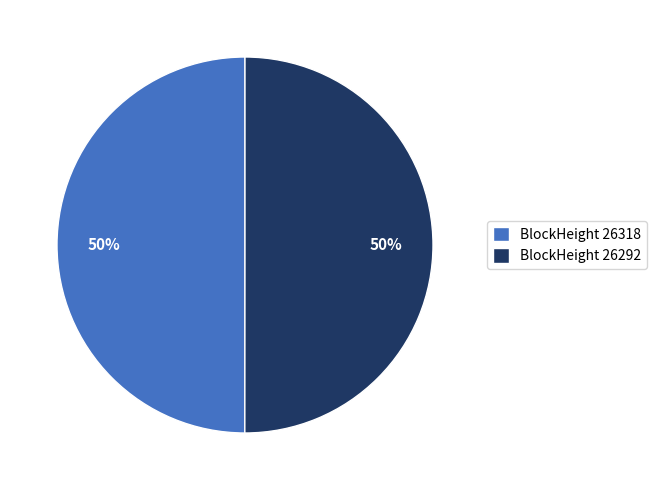

Combined, do BlockHeight 26292 and BlockHeight 26318 account for over 50%?

Yes